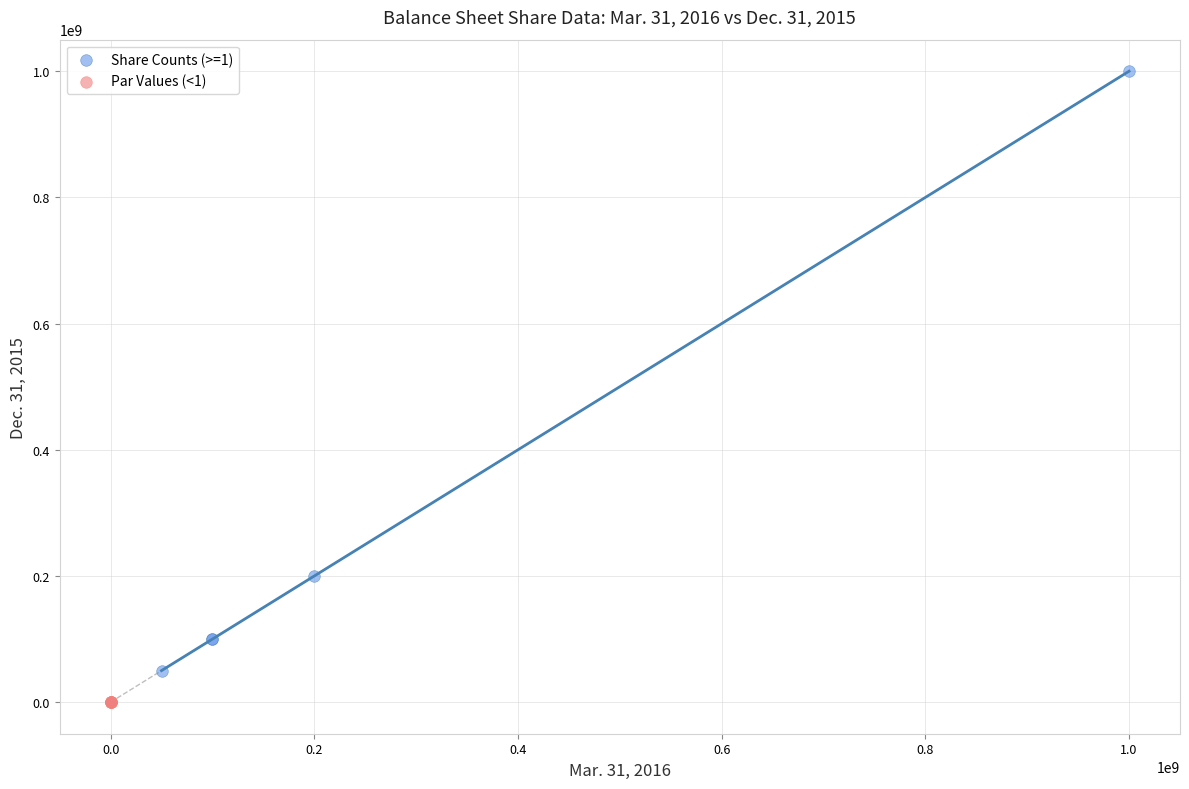

Which series reaches the minimum Y coordinate?

Par Values (<1)